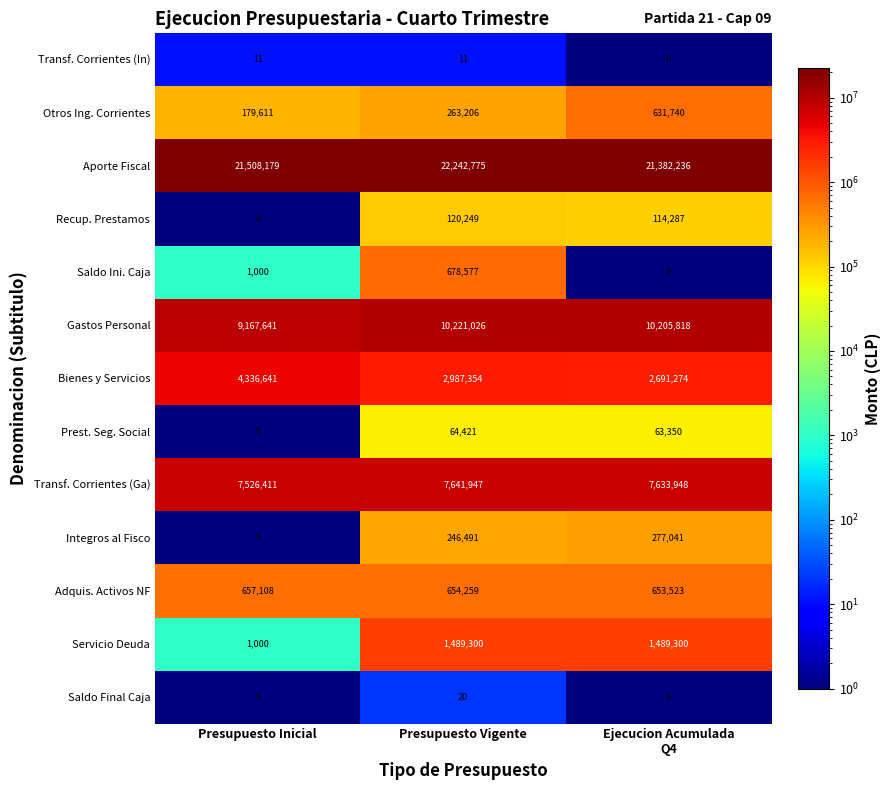

What is the sum of all Bienes y Servicios values?

10015269